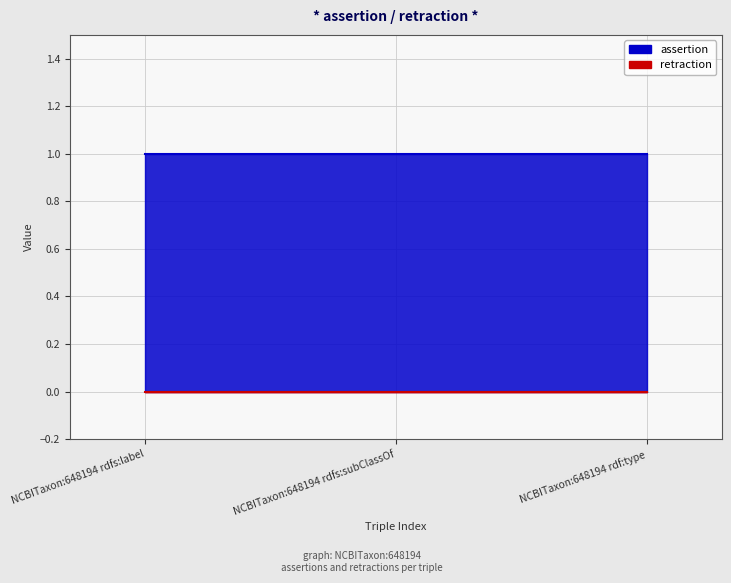

Reading left to right, list all the values displayed in this chart.

assertion: NCBITaxon:648194 rdfs:label=1	NCBITaxon:648194 rdfs:subClassOf=1	NCBITaxon:648194 rdf:type=1
retraction: NCBITaxon:648194 rdfs:label=0	NCBITaxon:648194 rdfs:subClassOf=0	NCBITaxon:648194 rdf:type=0